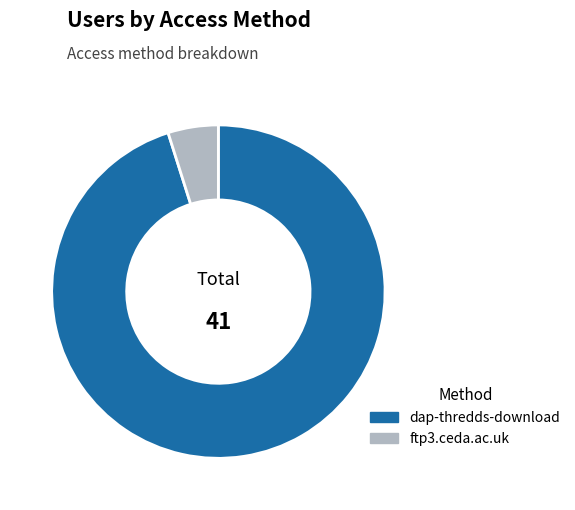

Which has a higher value, dap-thredds-download or ftp3.ceda.ac.uk?

dap-thredds-download